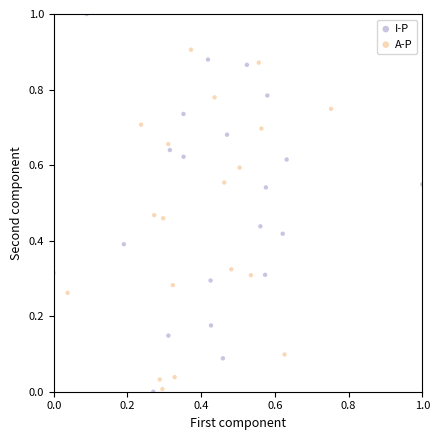

Which series reaches the maximum Y coordinate?

I-P